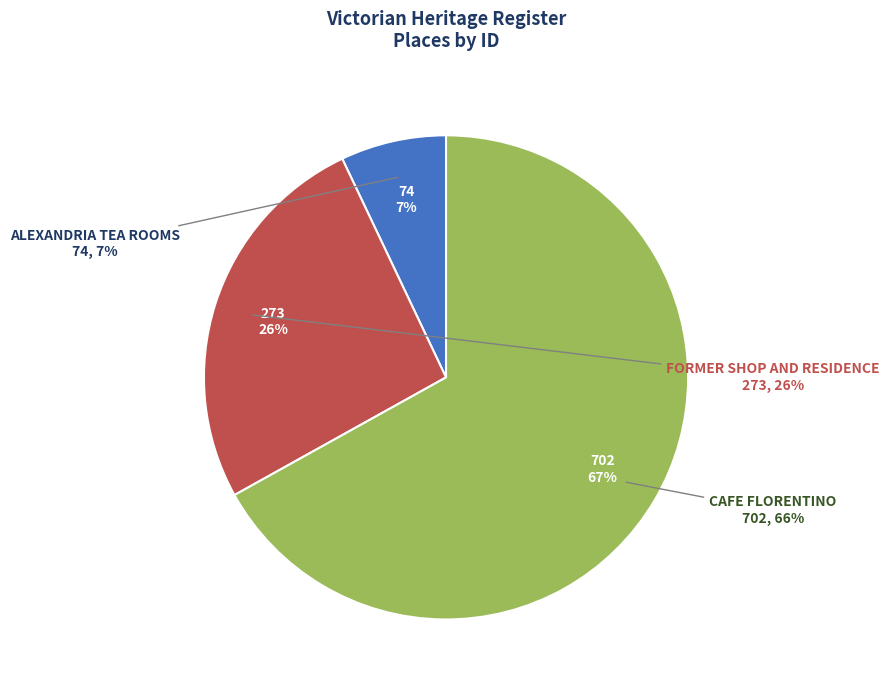

How many slices are in this pie chart?

3